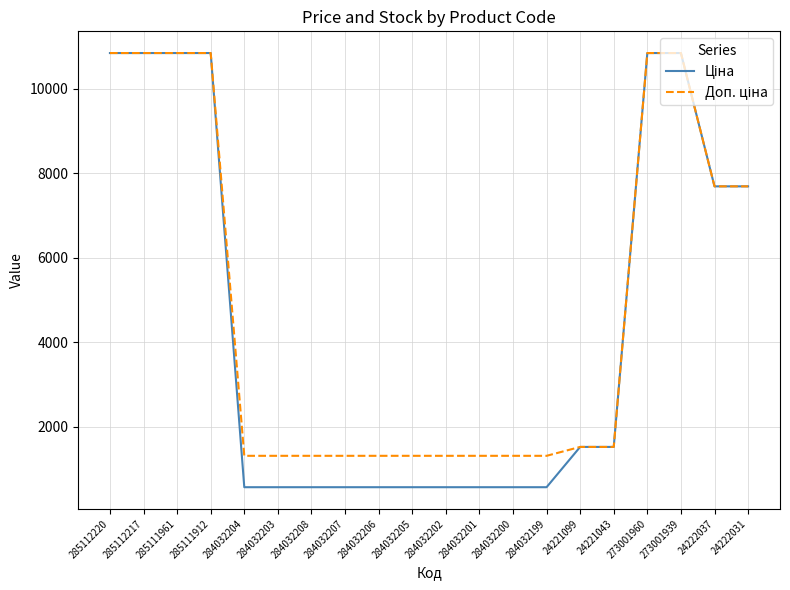

What is the greatest value displayed?

10840.1